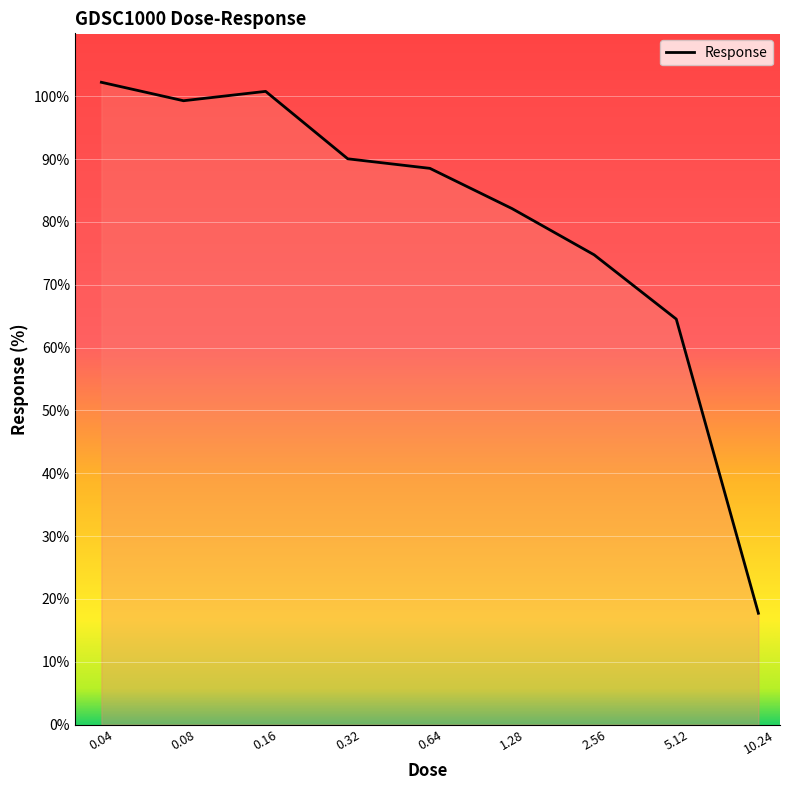

How many series are shown in this chart?

1